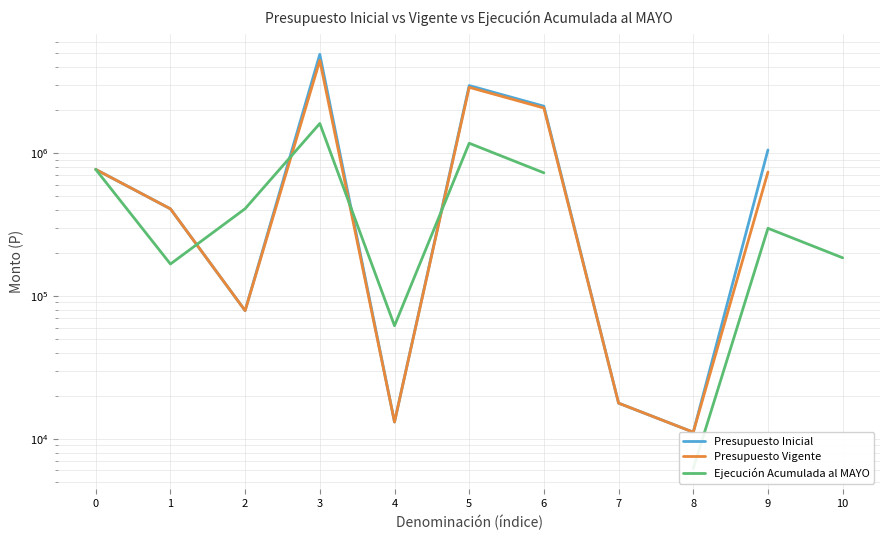

What is the maximum value shown in the chart?

4916591.0